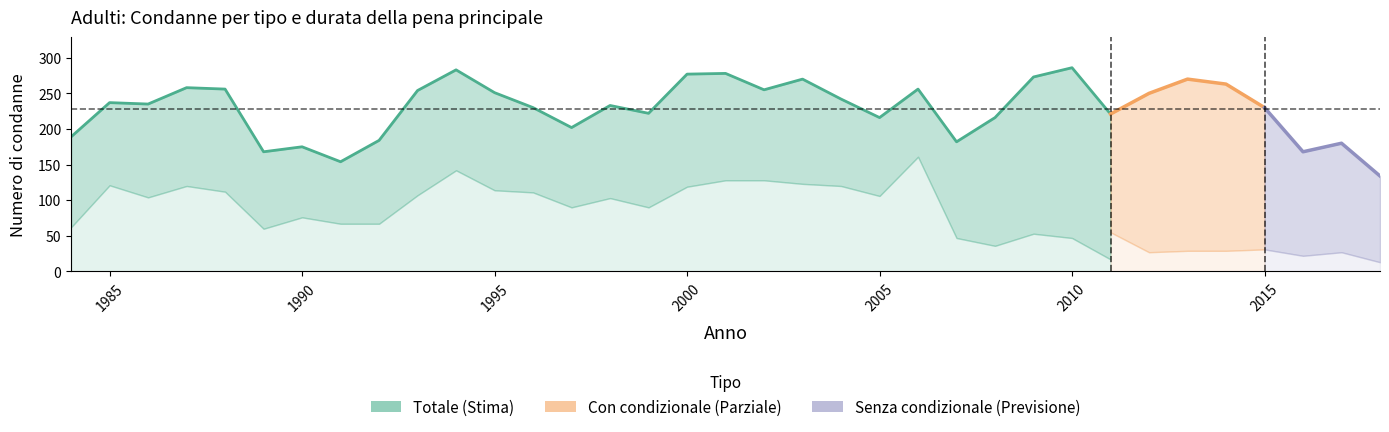

True or false: Con condizionale and Senza condizionale intersect in this chart.

True